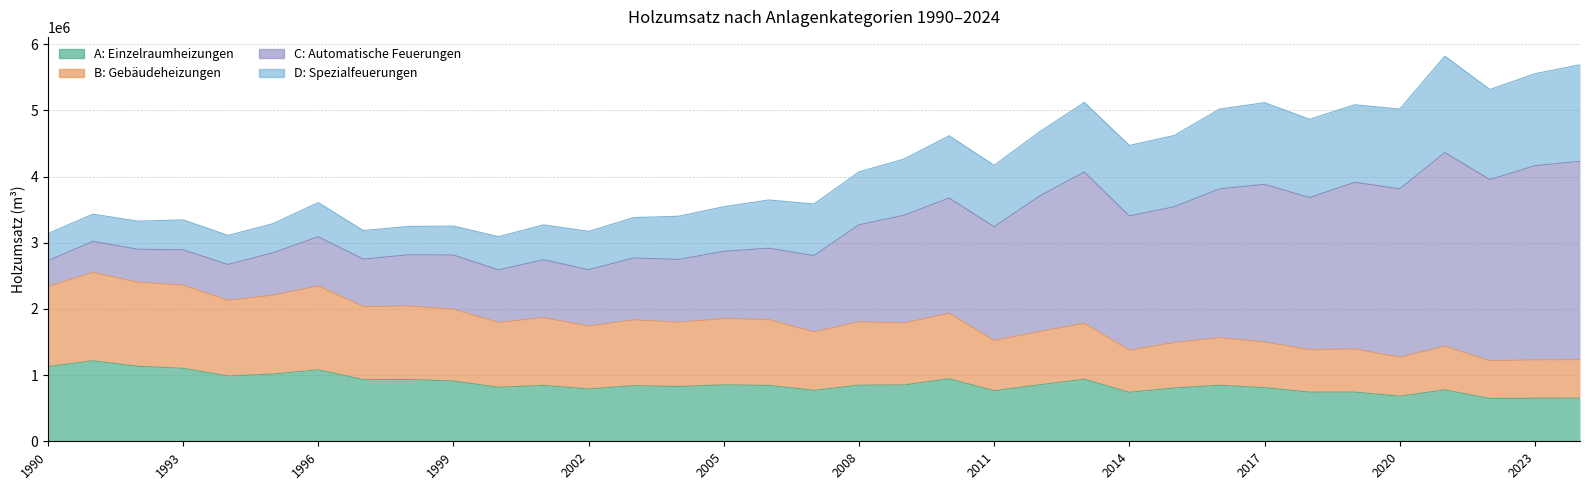

How many data points in A: Einzelraumheizungen are less than 844221?

17